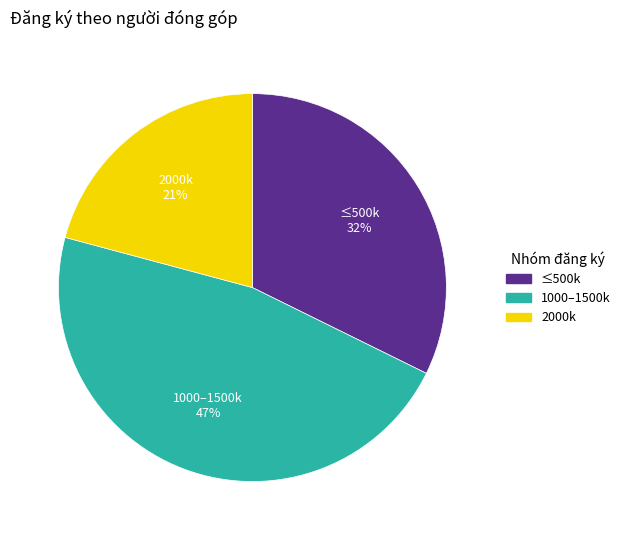

Is there a majority slice in this chart?

No